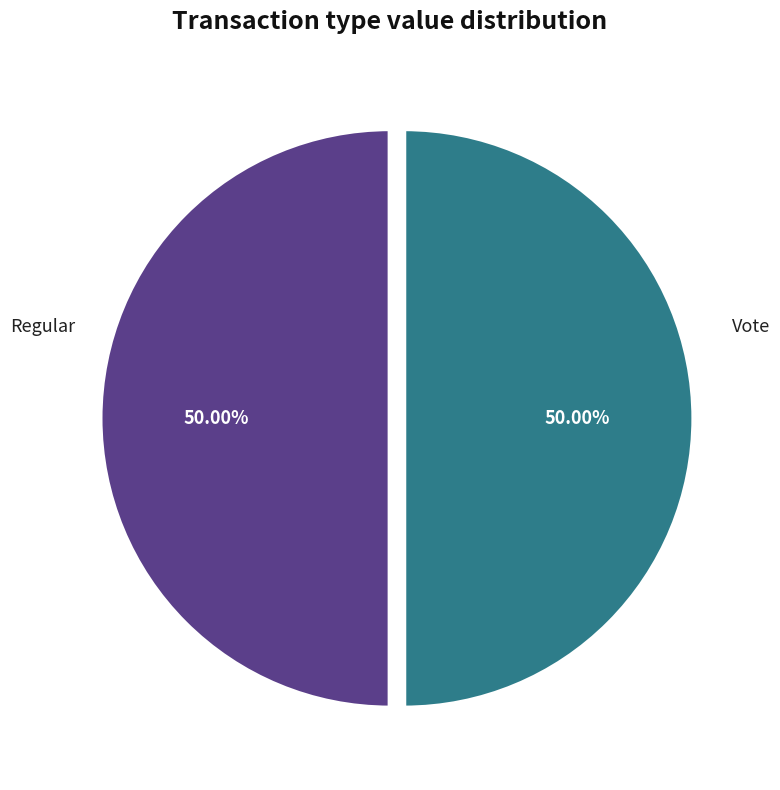

Combined, do Regular and Vote account for over 50%?

Yes